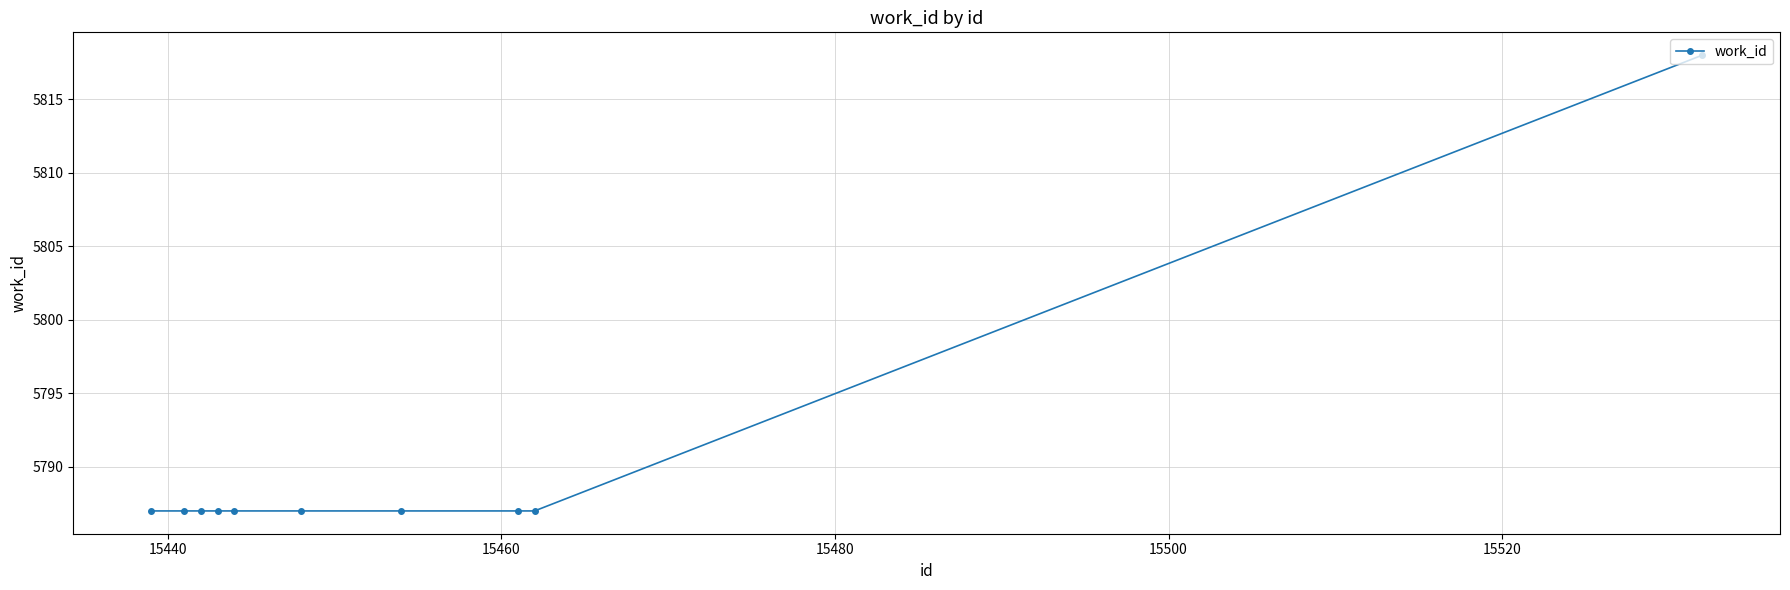

What is the minimum value shown in the chart?

5787